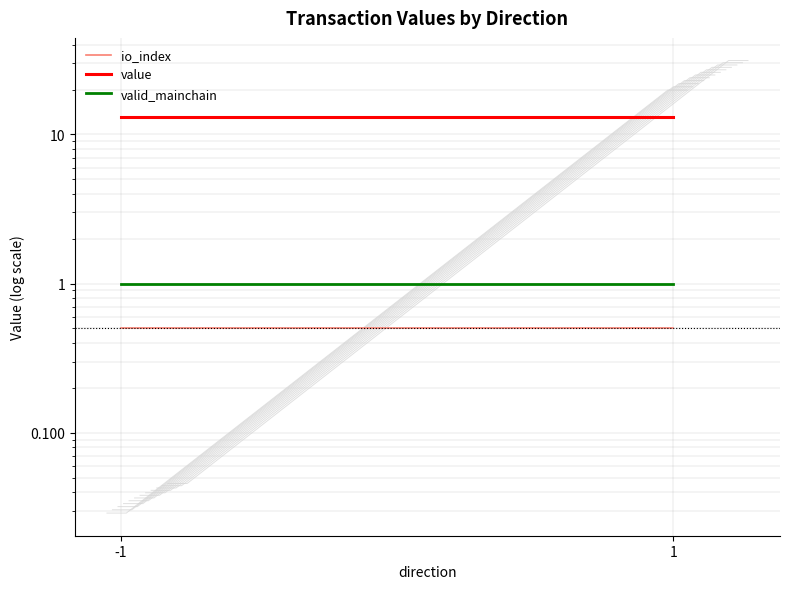

List the labels in order of valid_mainchain value, smallest first.

-1, 1